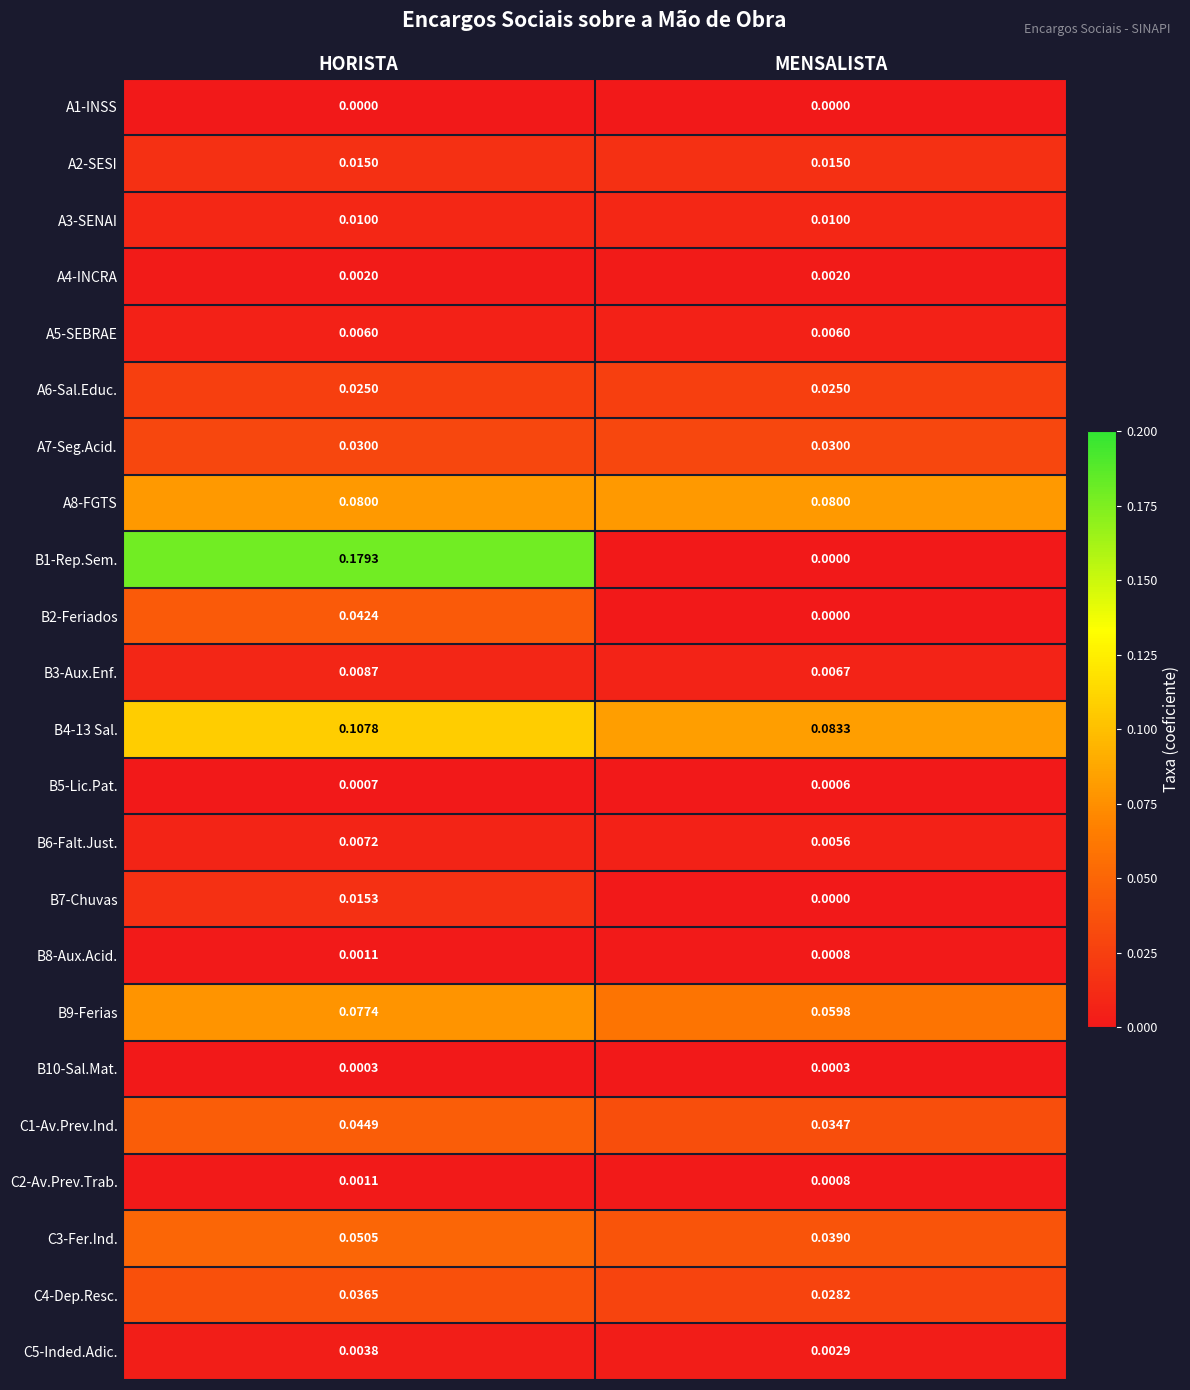

At which label is B6-Falt.Just. closest to 0?

MENSALISTA